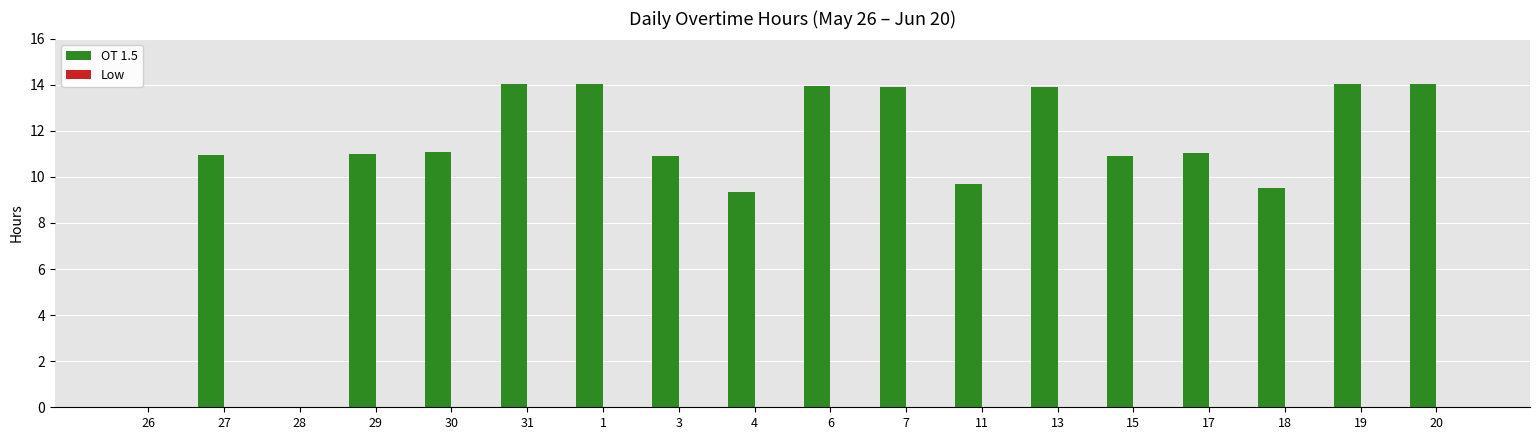

How many data points does each series have?

18